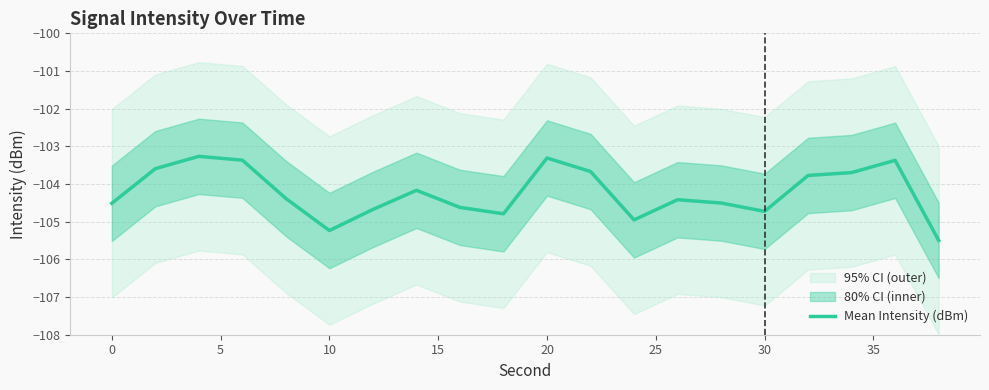

True or false: there are more than 2 points higher than both neighbors.

True